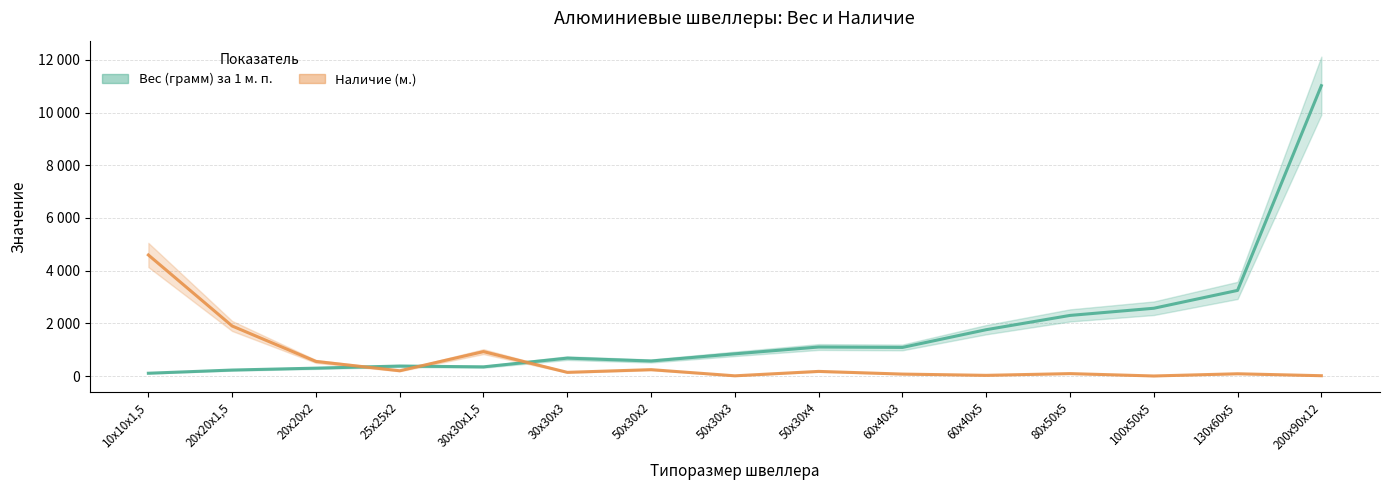

At 50х30х2, list the series in order from smallest to largest.

Наличие (м.), Вес (грамм) за 1 м. п.